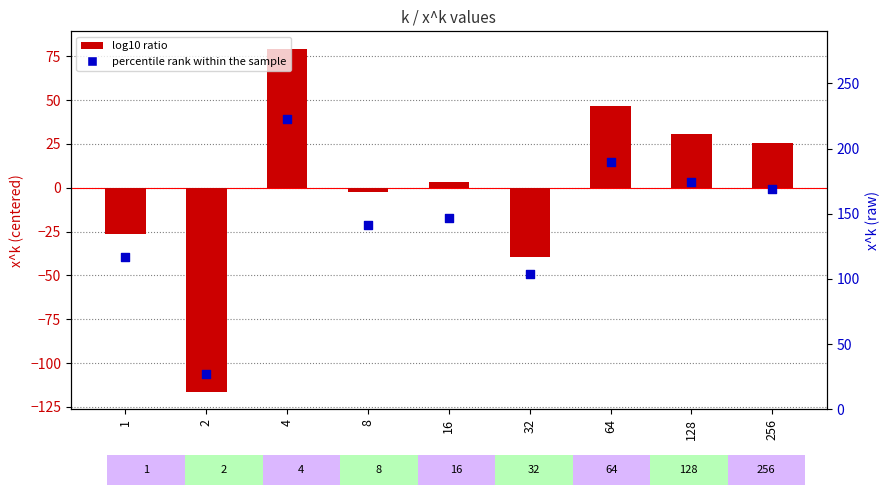

What is the total value across all series at 8?

138.4